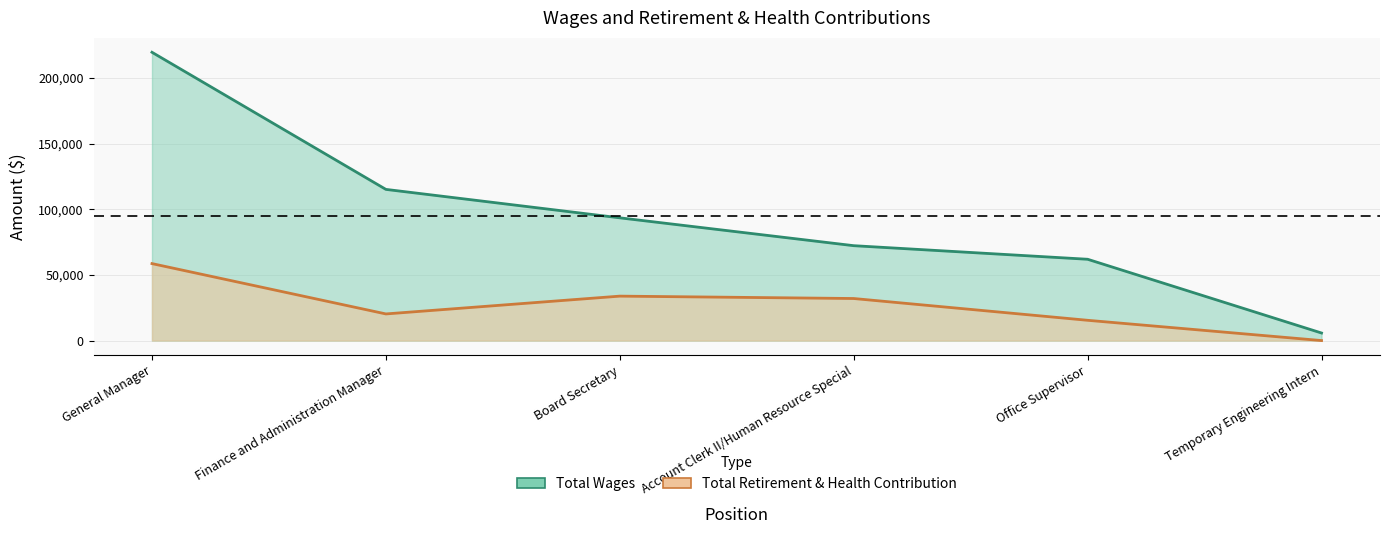

At which label is Total Wages closest to 112677?

Finance and Administration Manager